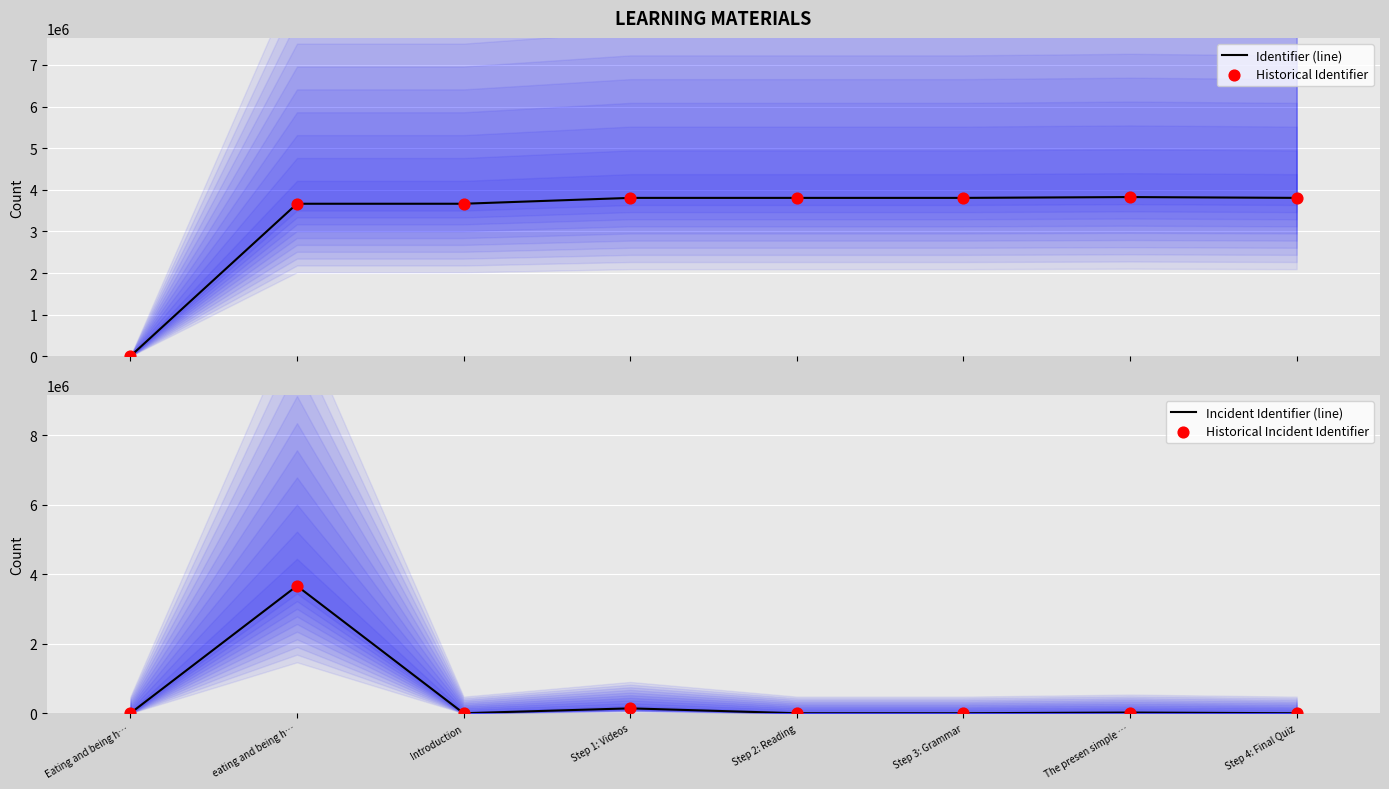

Which series has the widest spread of Y values?

Identifier (line)